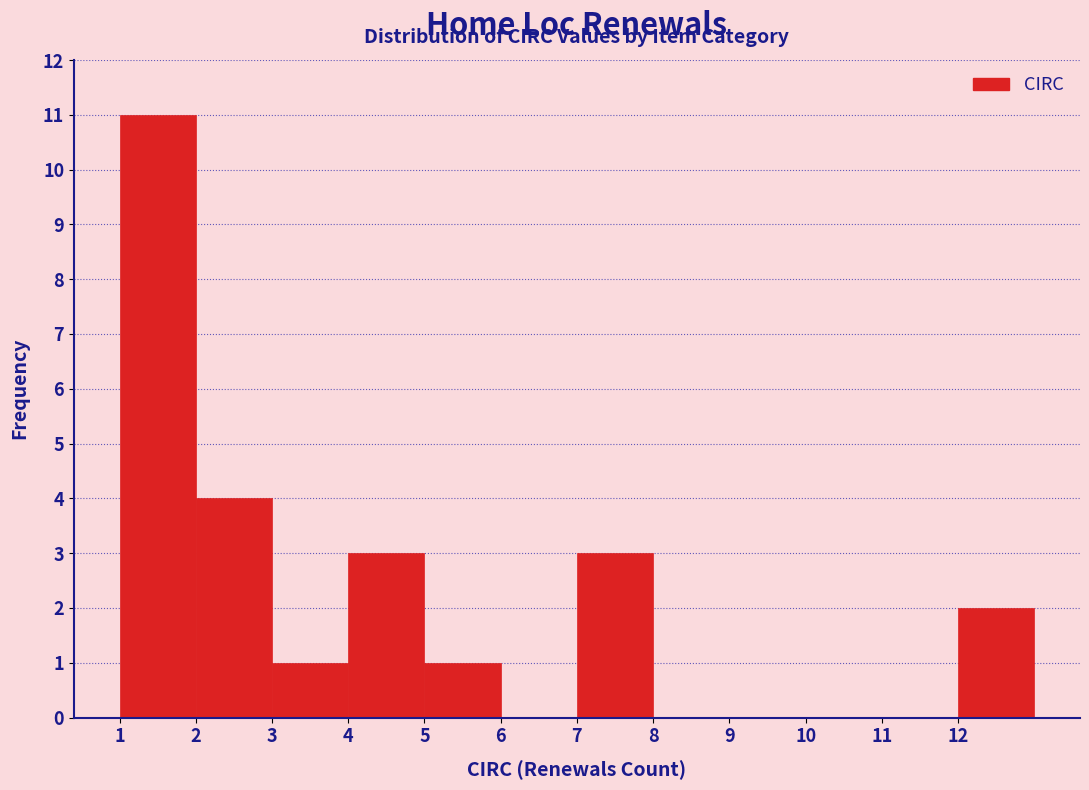

How tall is the bar that spans 12 to 13 on the x-axis? The values are not printed on the chart, so give them approximately, as read against the axis.

2